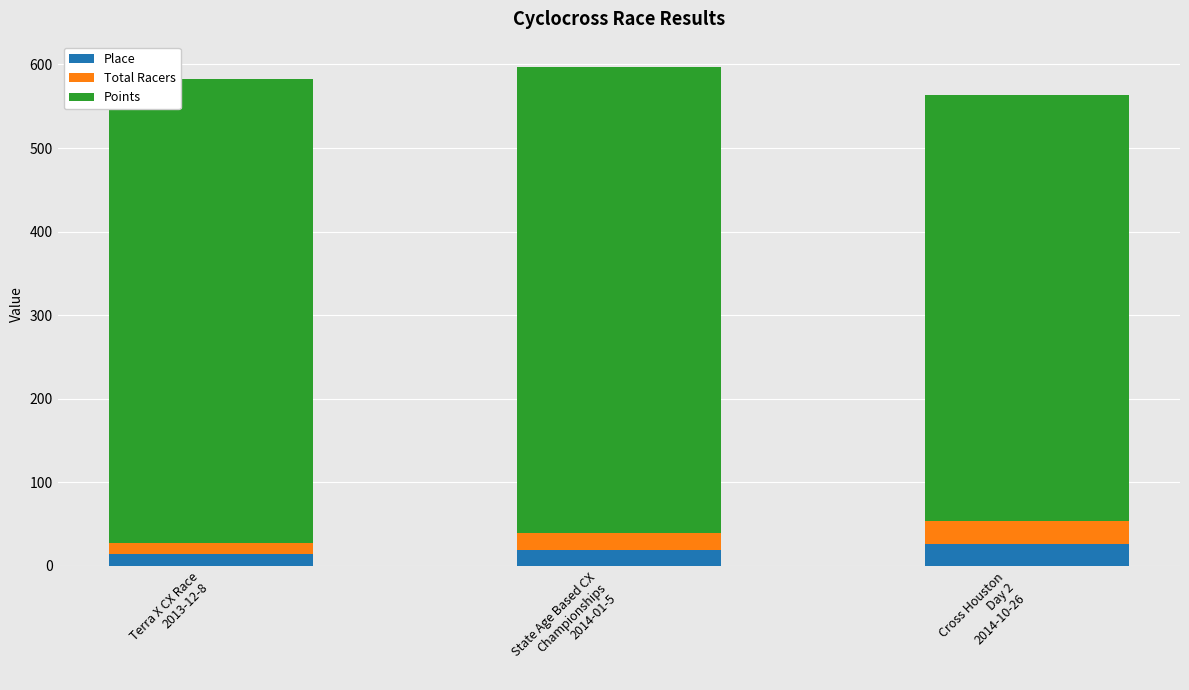

Are the bars horizontal?

No